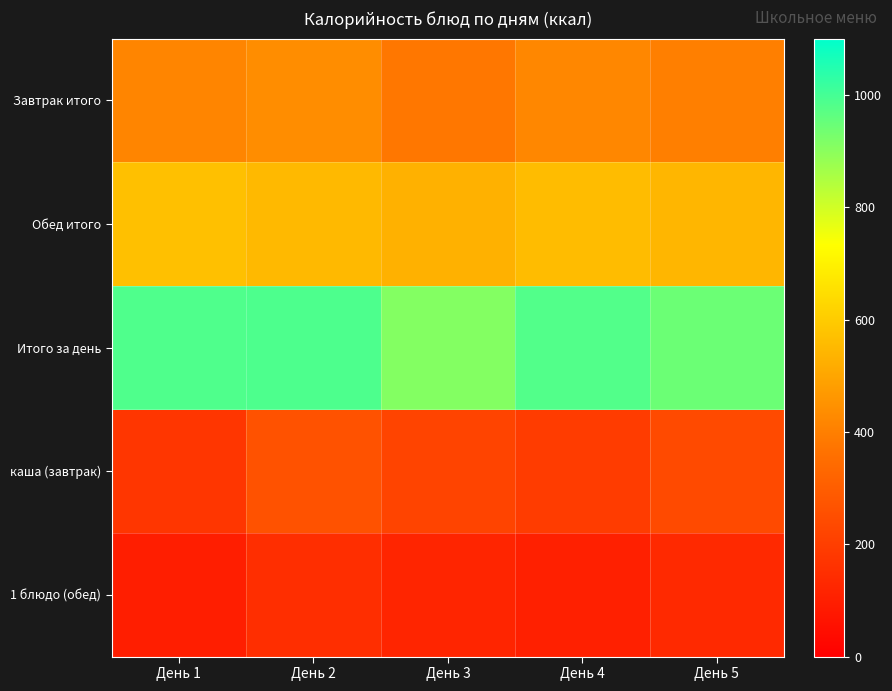

Reading right to left, what are all the values shown in this chart?

Завтрак итого: День 5=400.0	День 4=420.0	День 3=380.0	День 2=437.3	День 1=414.7
Обед итого: День 5=545.0	День 4=560.0	День 3=530.0	День 2=550.0	День 1=570.8
Итого за день: День 5=945.0	День 4=980.0	День 3=910.0	День 2=987.3	День 1=985.5
каша (завтрак): День 5=240.0	День 4=195.0	День 3=220.0	День 2=263.0	День 1=174.3
1 блюдо (обед): День 5=135.0	День 4=105.0	День 3=120.0	День 2=149.5	День 1=97.8